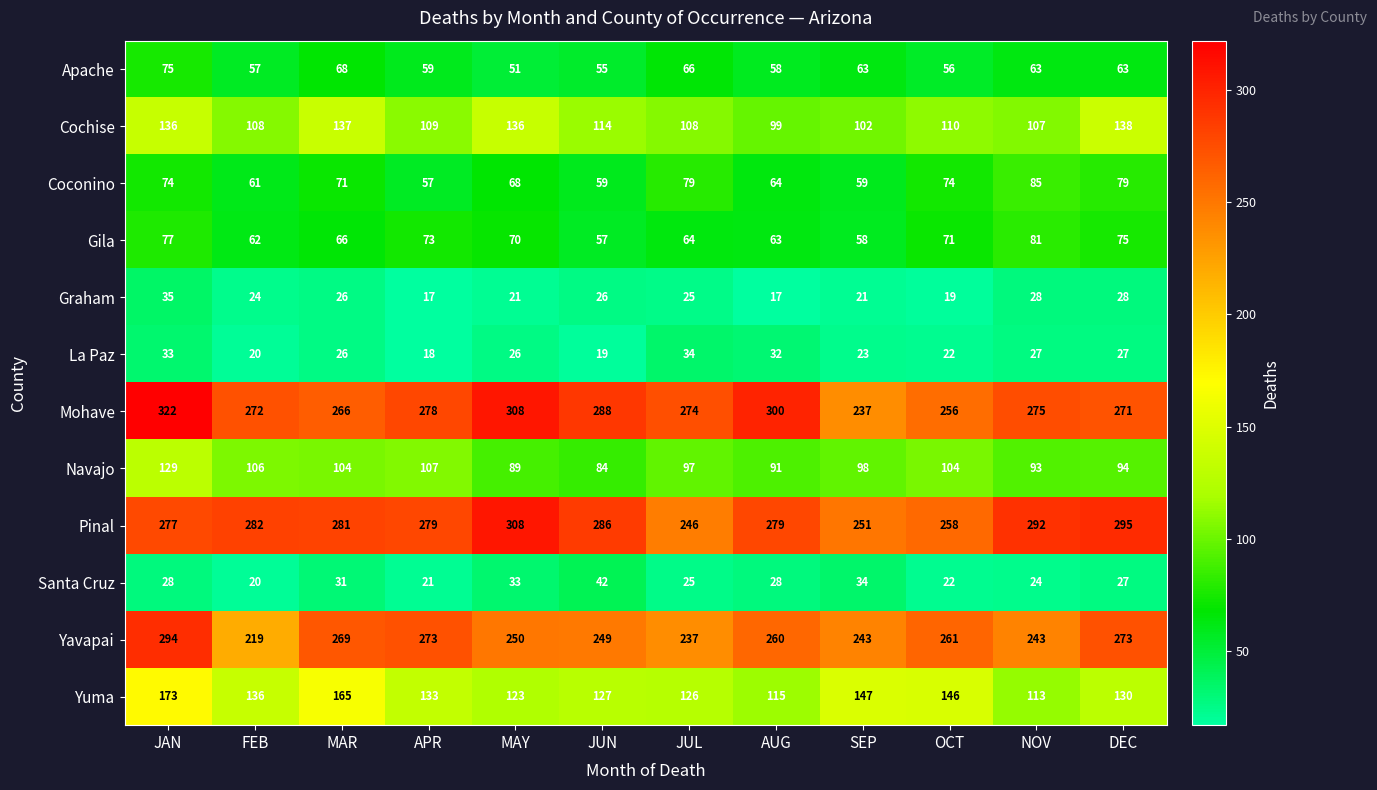

What is the sum of all Pinal values?

3334